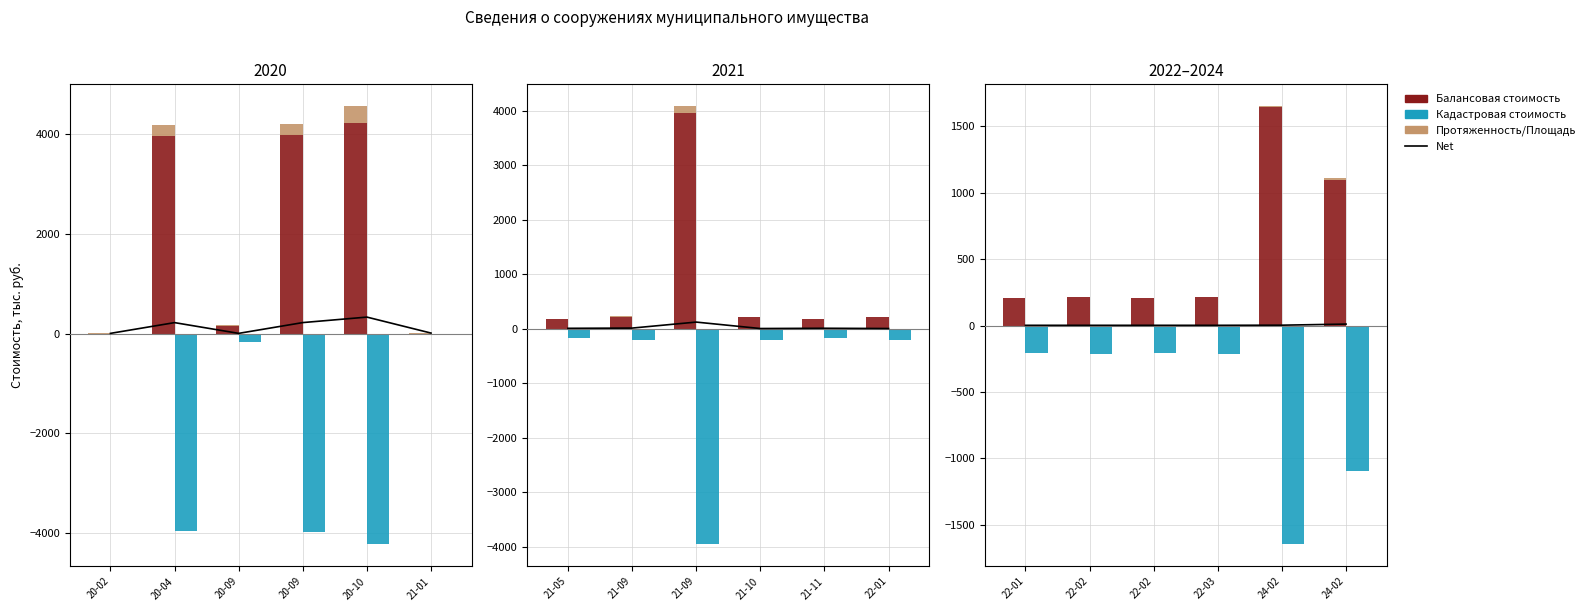

How many groups of bars are there?

6